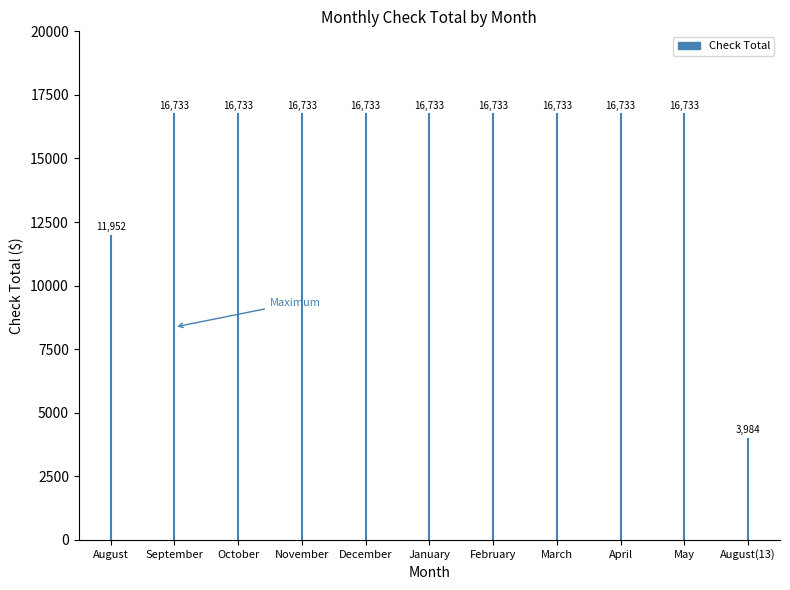

How many distinct data groups are displayed?

1